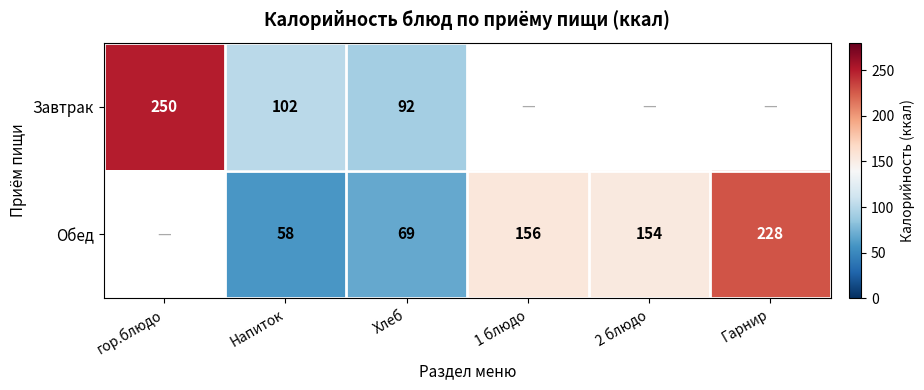

At which category is the sum across all series the highest?

Хлеб